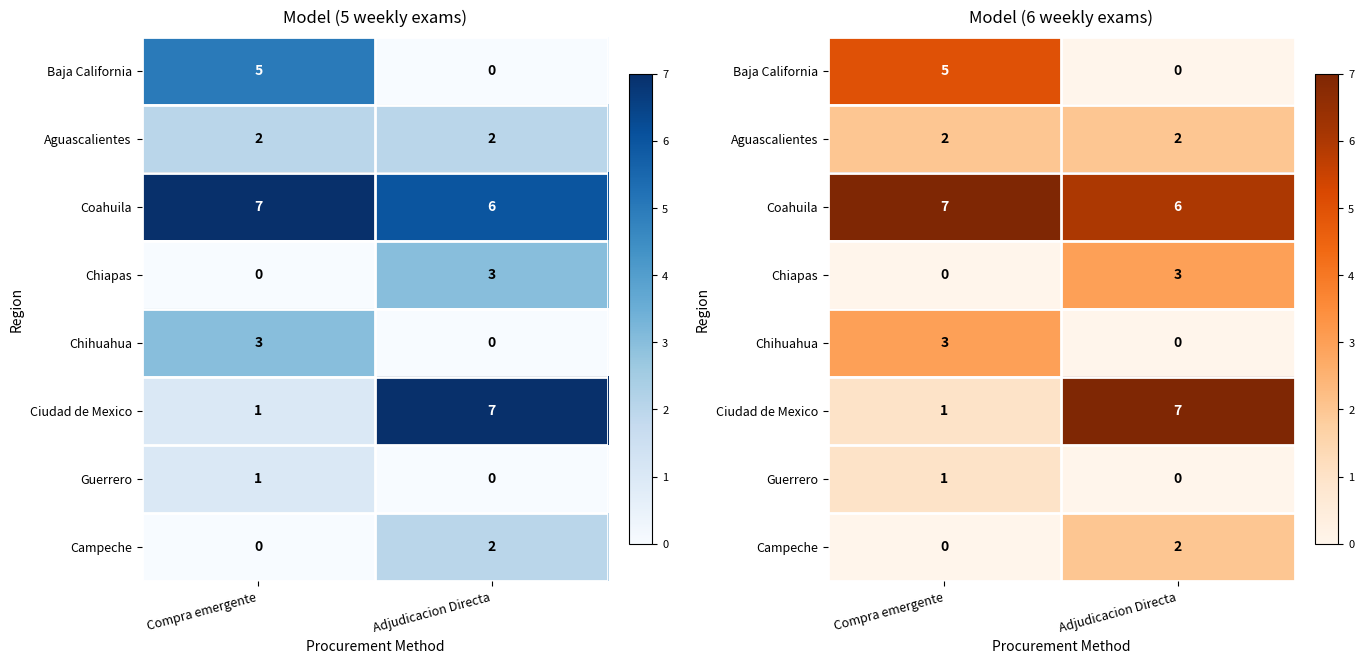

List the series in order of their peak value, highest first.

Coahuila, Ciudad de Mexico, Baja California, Chiapas, Chihuahua, Aguascalientes, Campeche, Guerrero